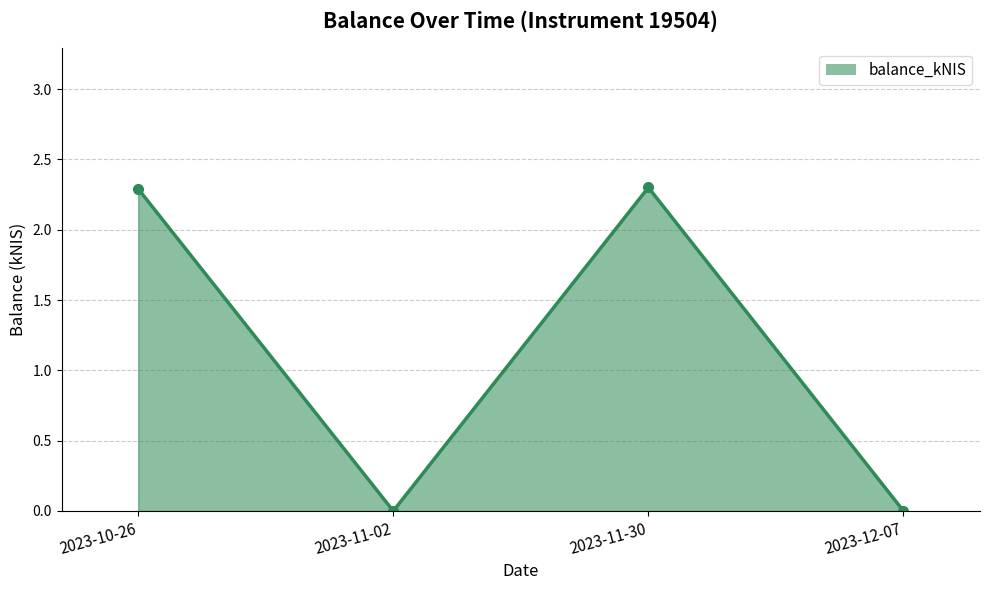

Count the values in the range 0 to 2.

2